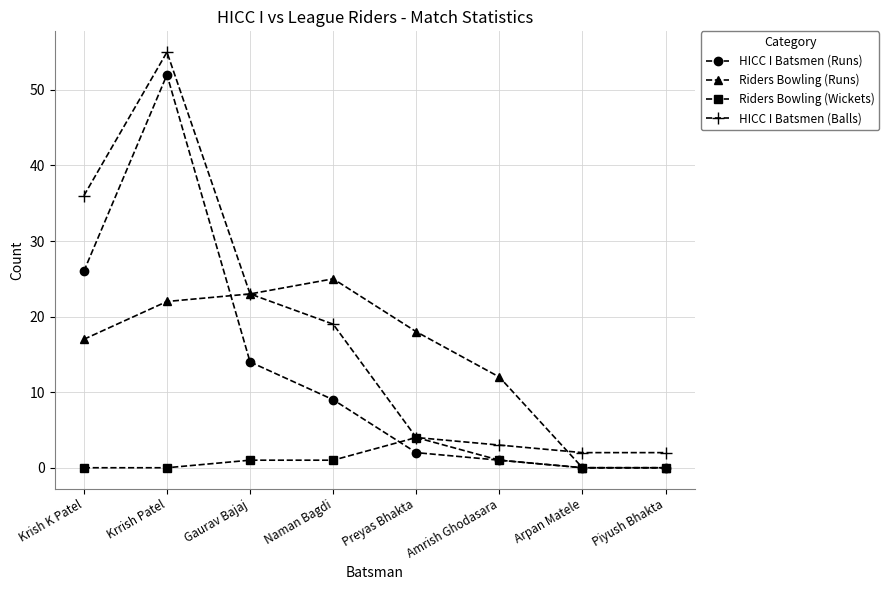

Between Krrish Patel and Gaurav Bajaj, which series saw the biggest shift?

HICC I Batsmen (Runs)